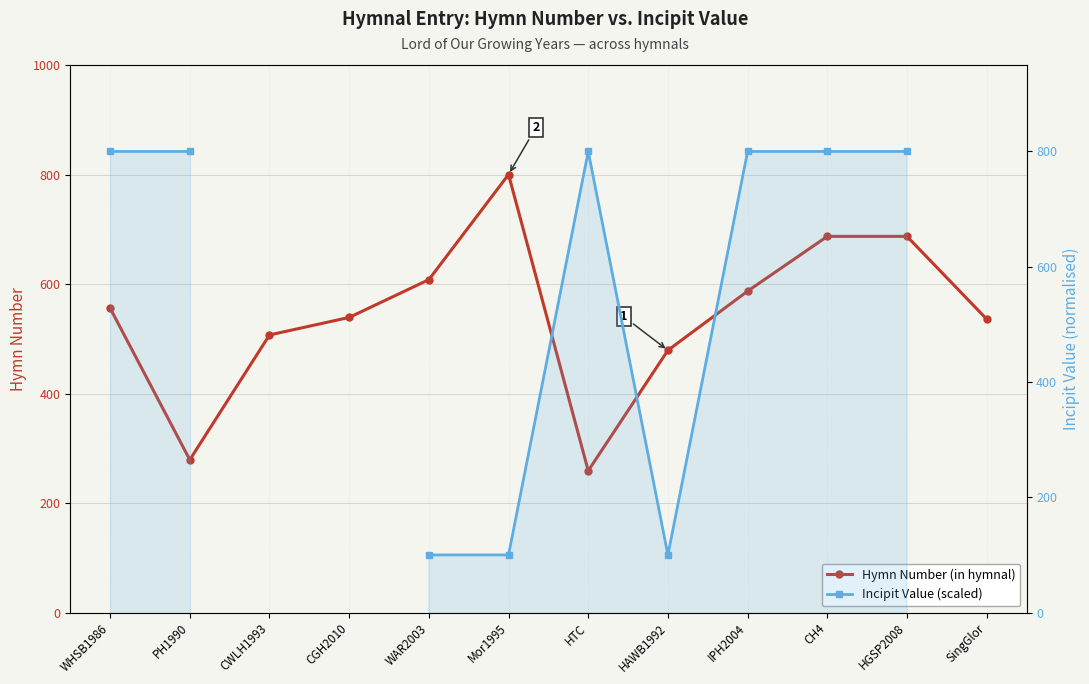

What is the sum of all Hymn Number (in hymnal) values?

6524.0